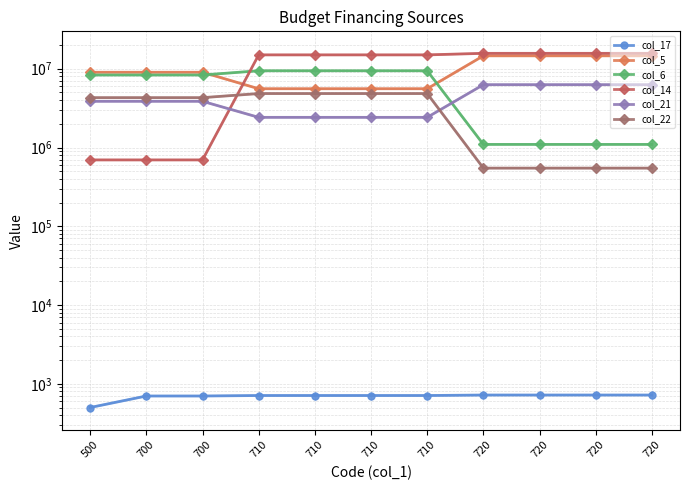

How many lines are shown in the chart?

6